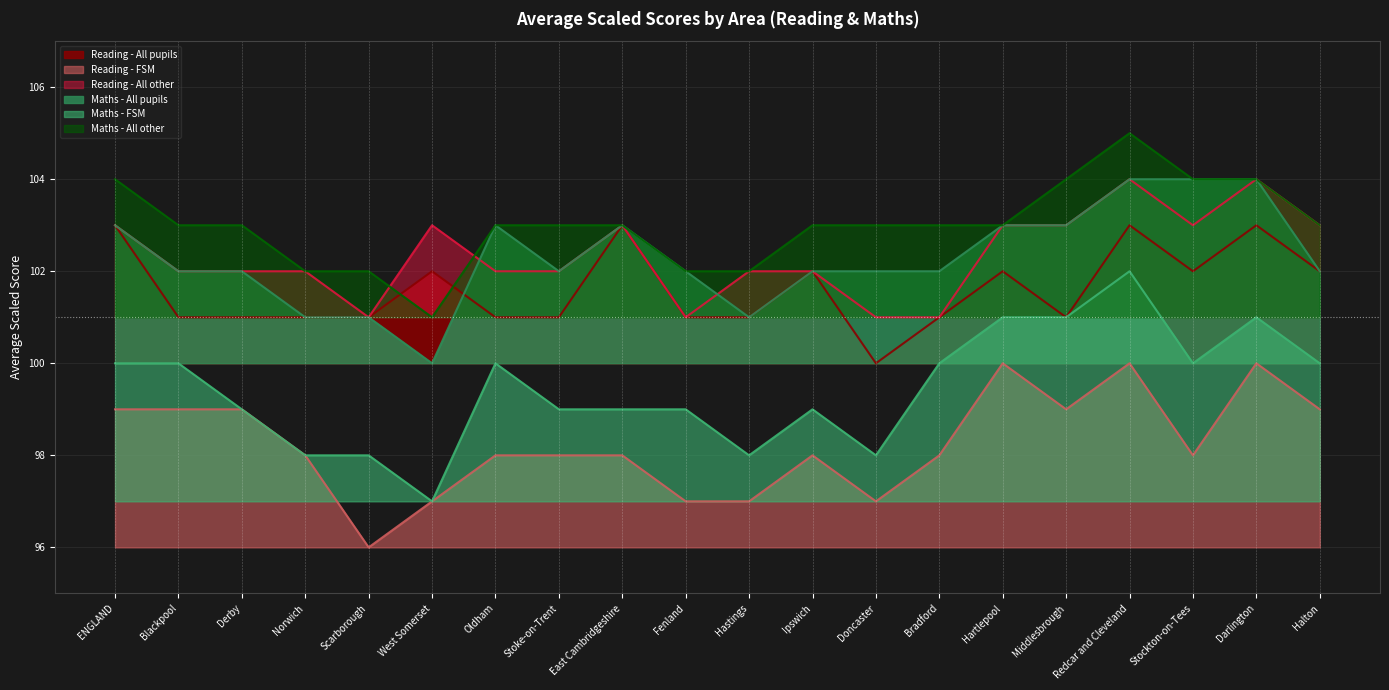

True or false: Reading - All pupils and Reading - FSM intersect in this chart.

False